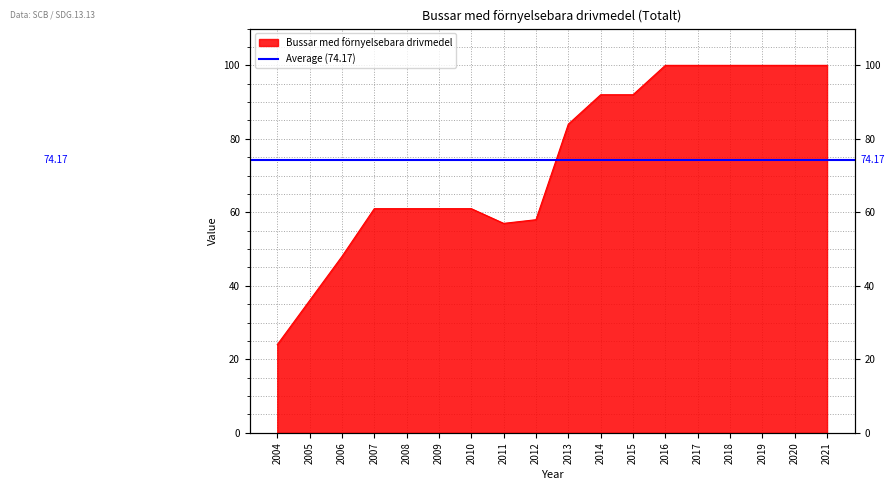

What is the ratio of the value at 2021 to the value at 2020?

1.0